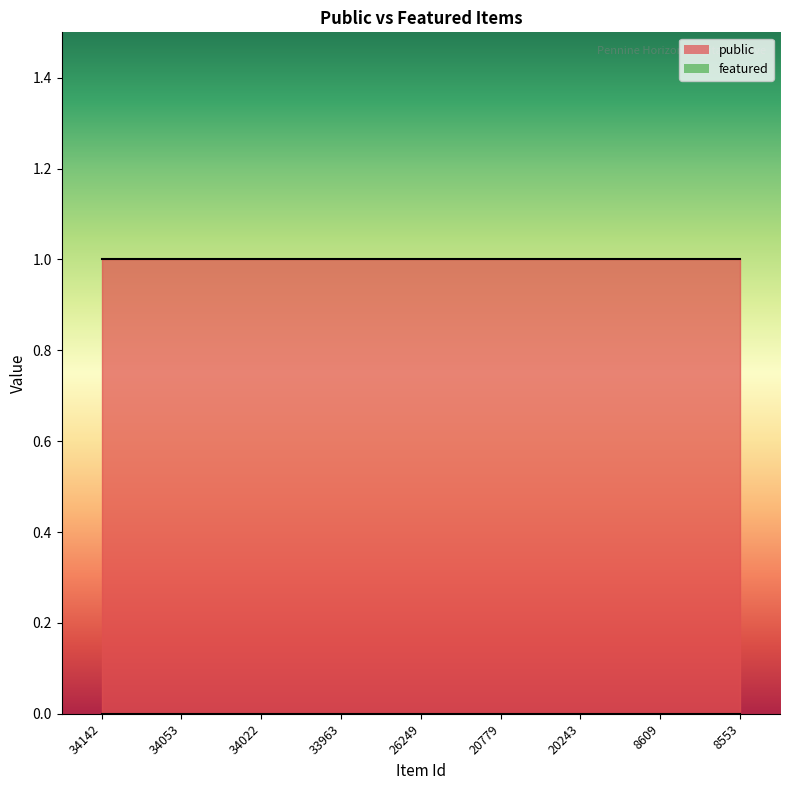

Reading right to left, transcribe all the data shown in this chart.

public: 1	1	1	1	1	1	1	1	1
featured: 0	0	0	0	0	0	0	0	0